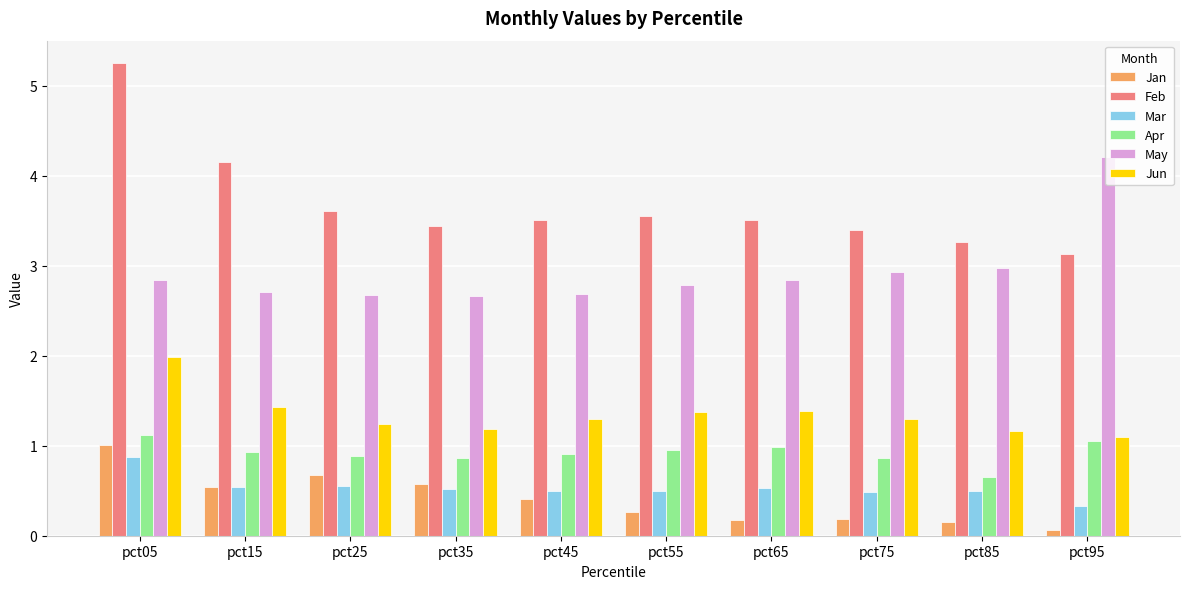

Is the value of Apr at pct25 greater than the value of May at pct25?

No